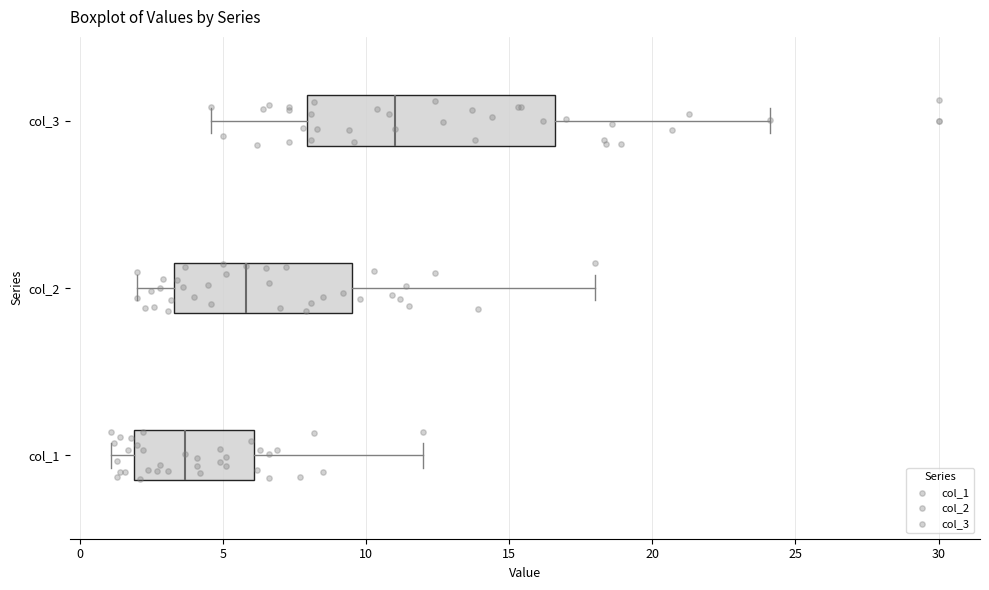

Which box has the furthest to the left median line?

col_1